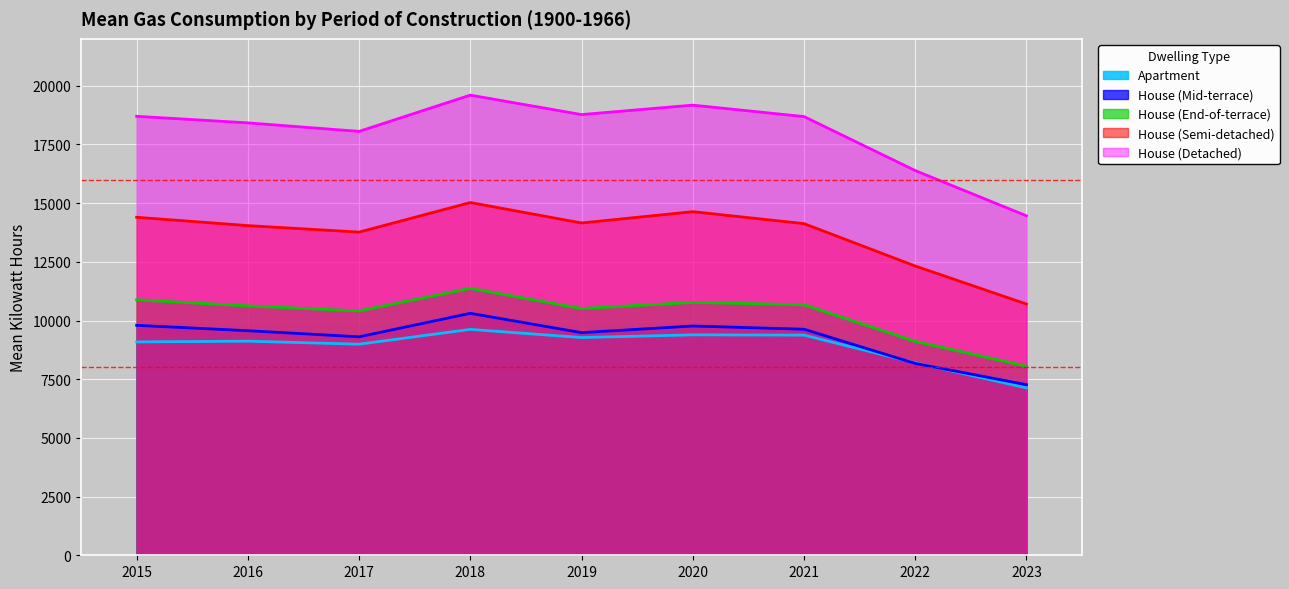

How many series are shown in this chart?

5